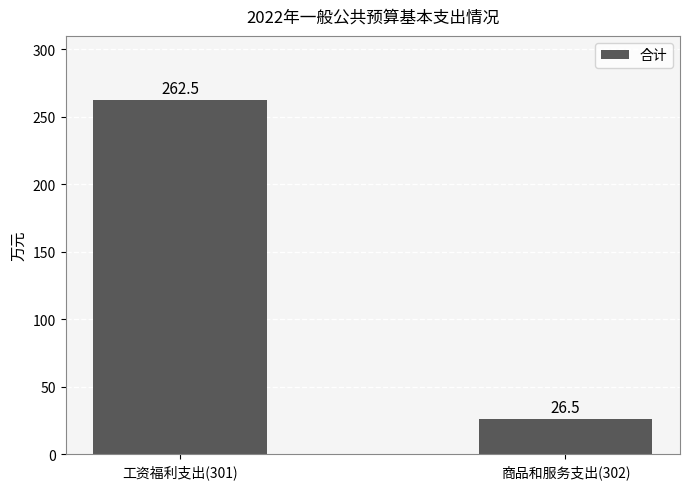

What is the smallest value displayed?

26.5